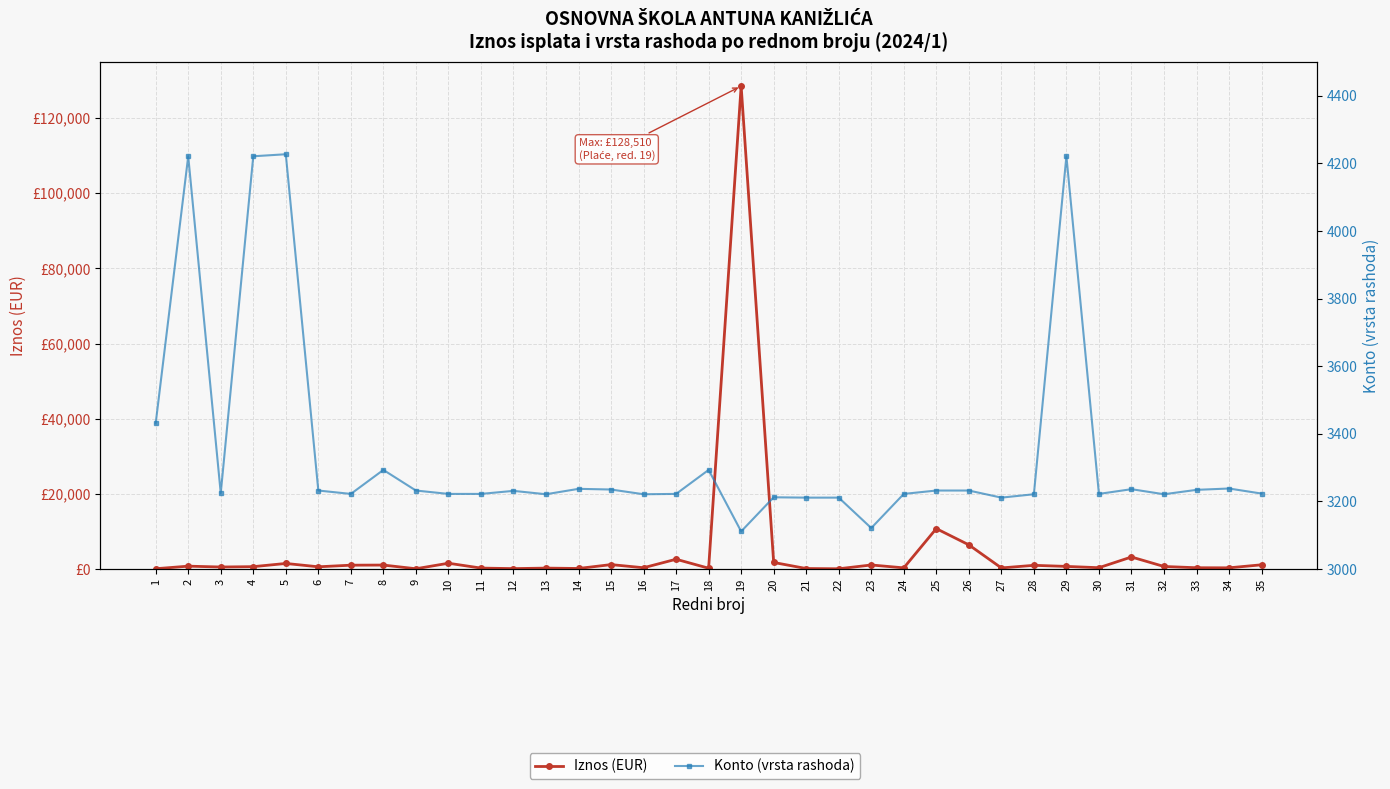

What is the difference between the highest and lowest values at 3?

2709.1